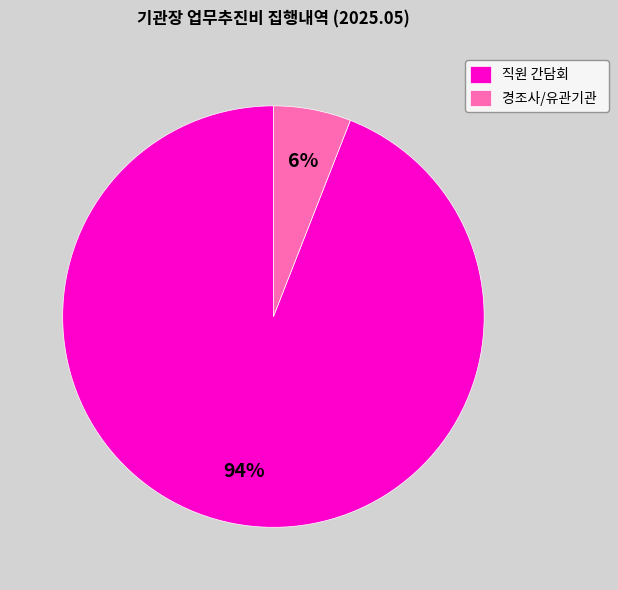

Combined, do 경조사/유관기관 and 직원 간담회 account for over 50%?

Yes